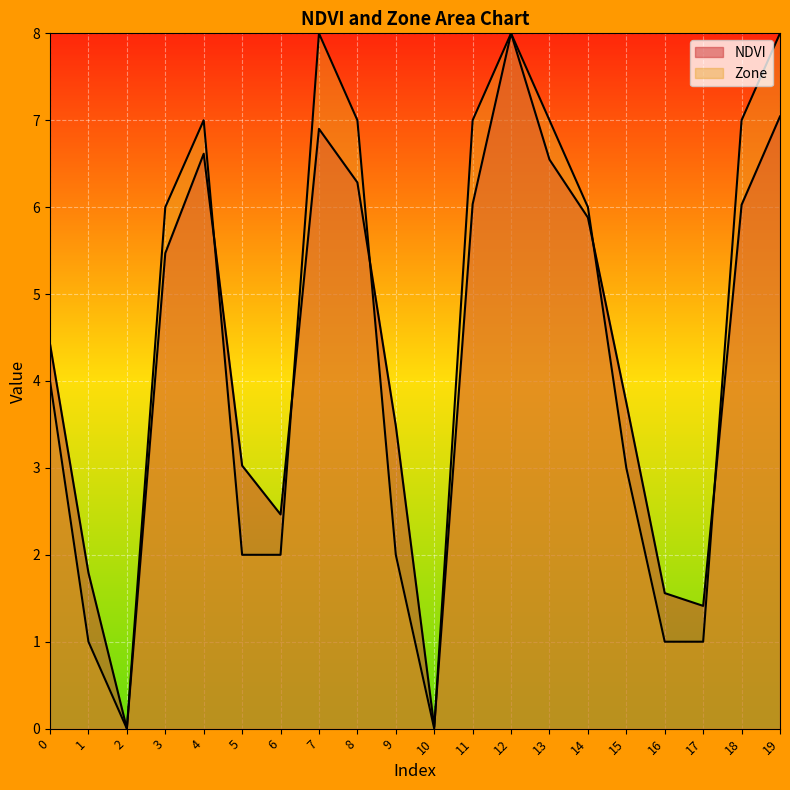

At which category does Zone line reach its first local valley?

2